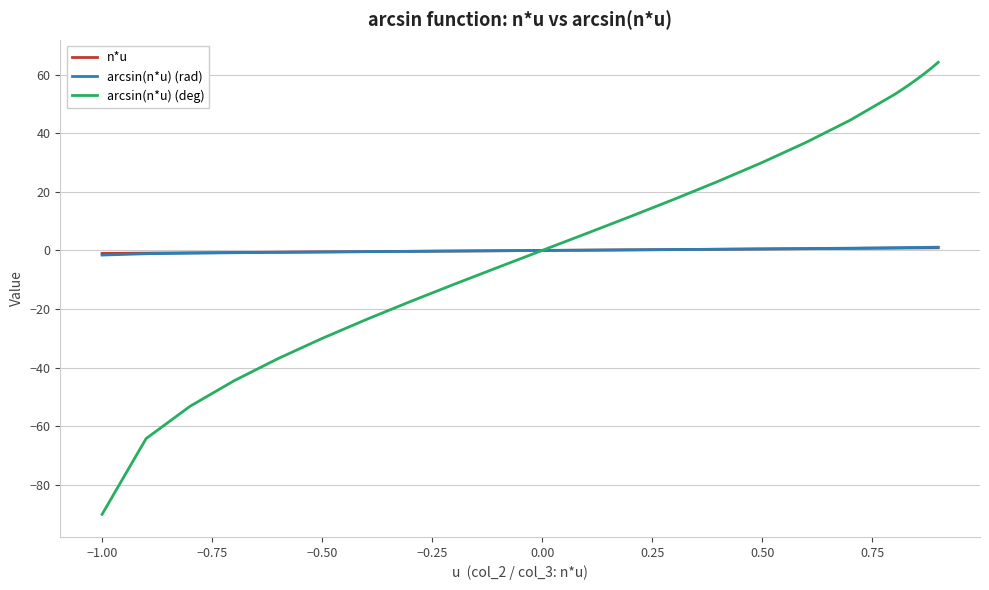

What is the maximum value shown in the chart?

64.2